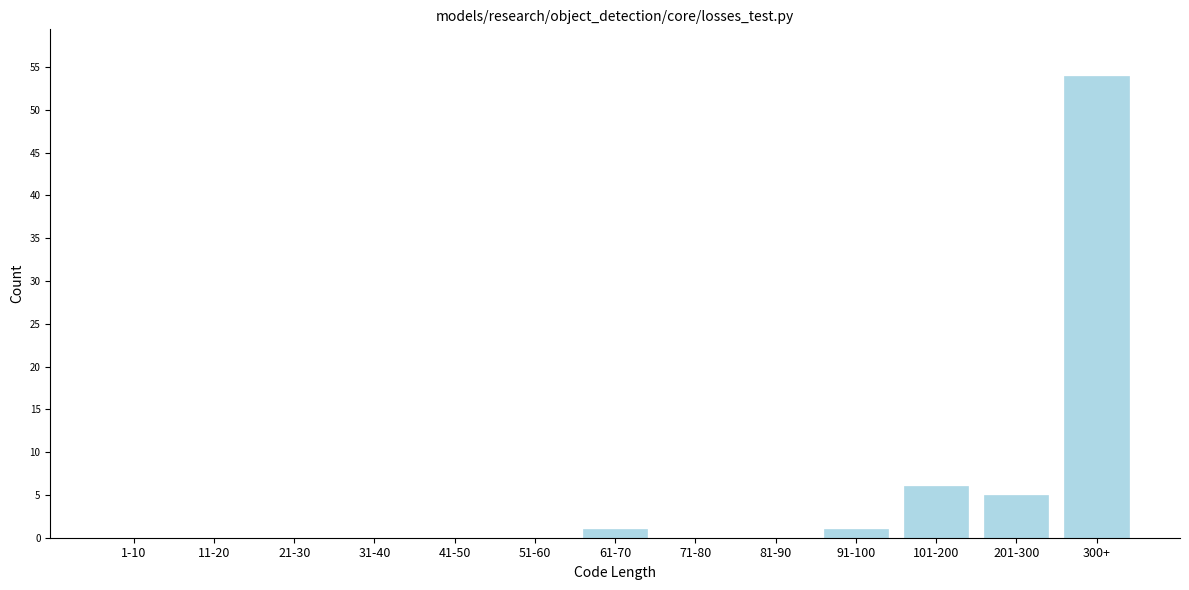

Reading left to right, what are all the values shown in this chart?

1-10=0	11-20=0	21-30=0	31-40=0	41-50=0	51-60=0	61-70=1	71-80=0	81-90=0	91-100=1	101-200=6	201-300=5	300+=54